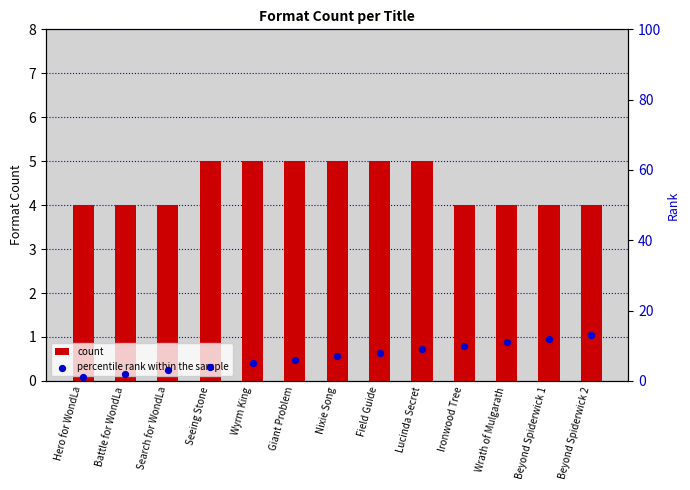

At which category is the sum across all series the highest?

Beyond Spiderwick 2